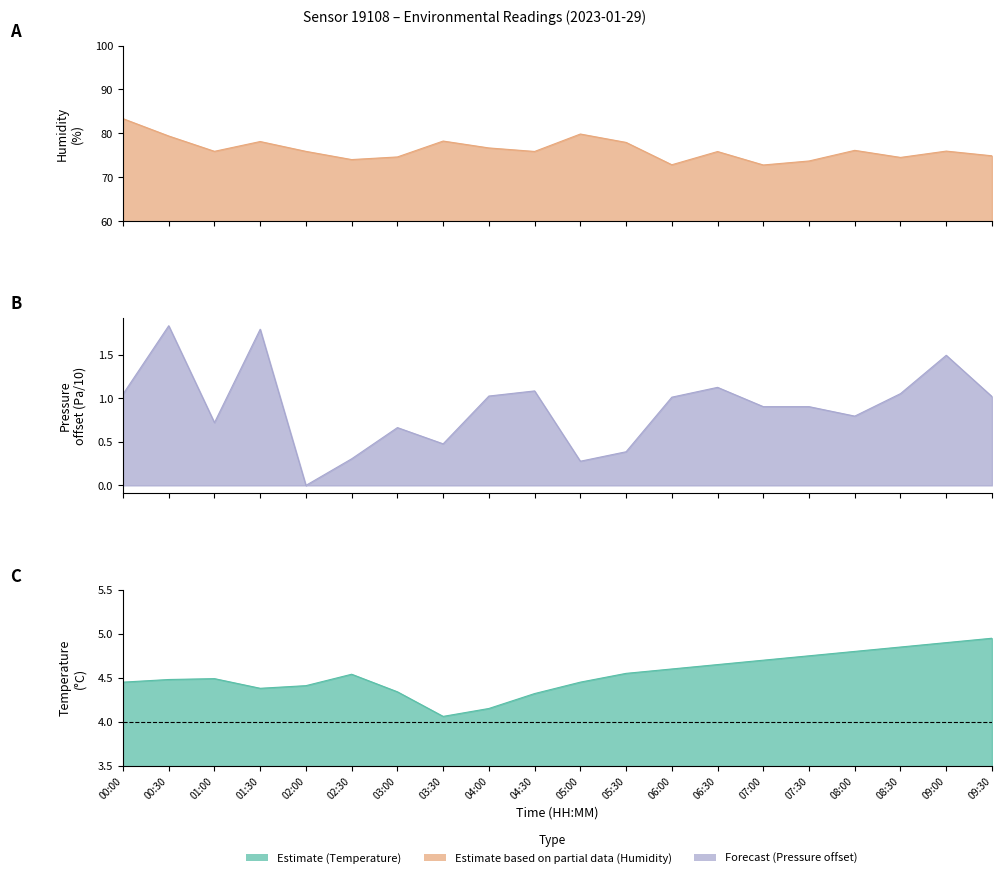

Does the chart display data point markers on the line(s)?

No